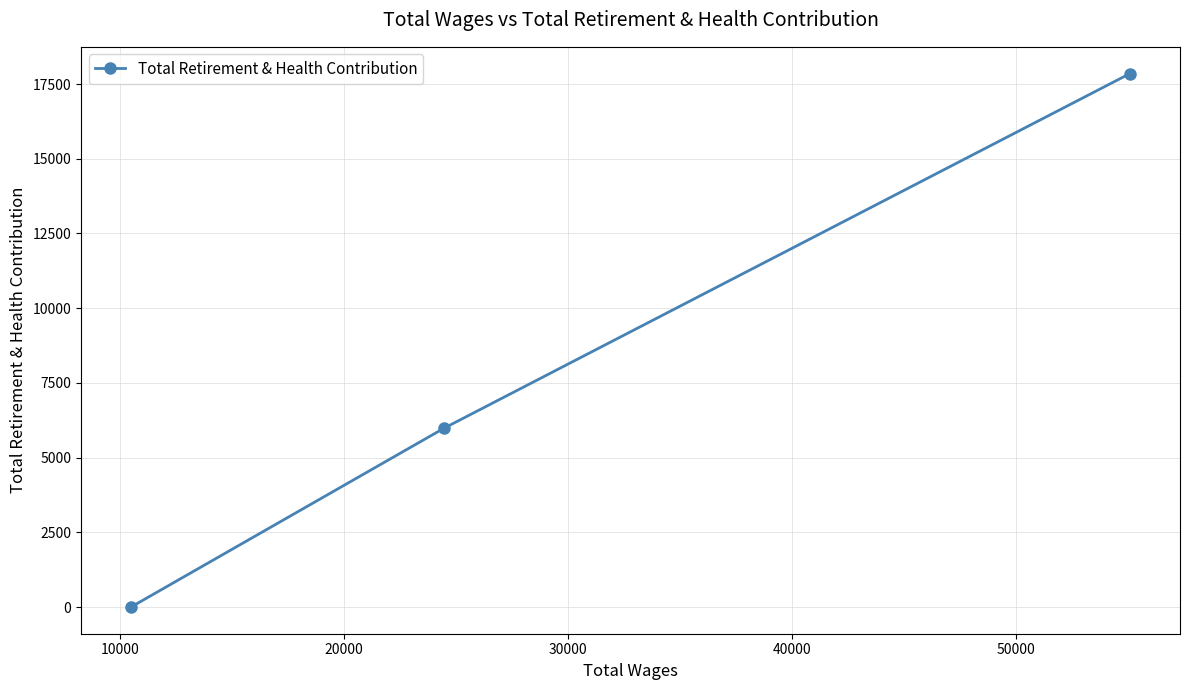

Reading right to left, extract all data points from this chart.

17852	5986	0